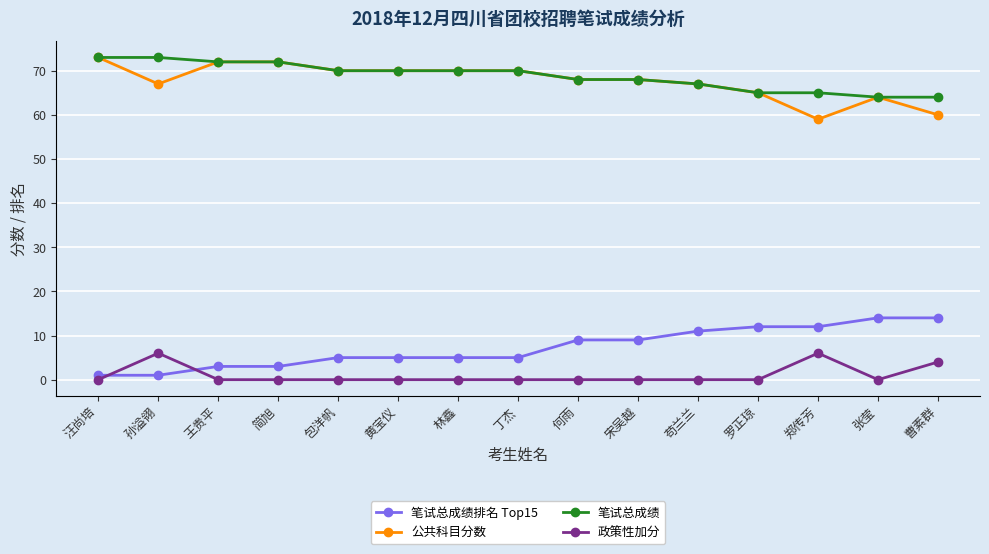

Is the value of 公共科目分数 at 黄宝仪 greater than the value of 笔试总成绩排名 Top15 at 黄宝仪?

Yes